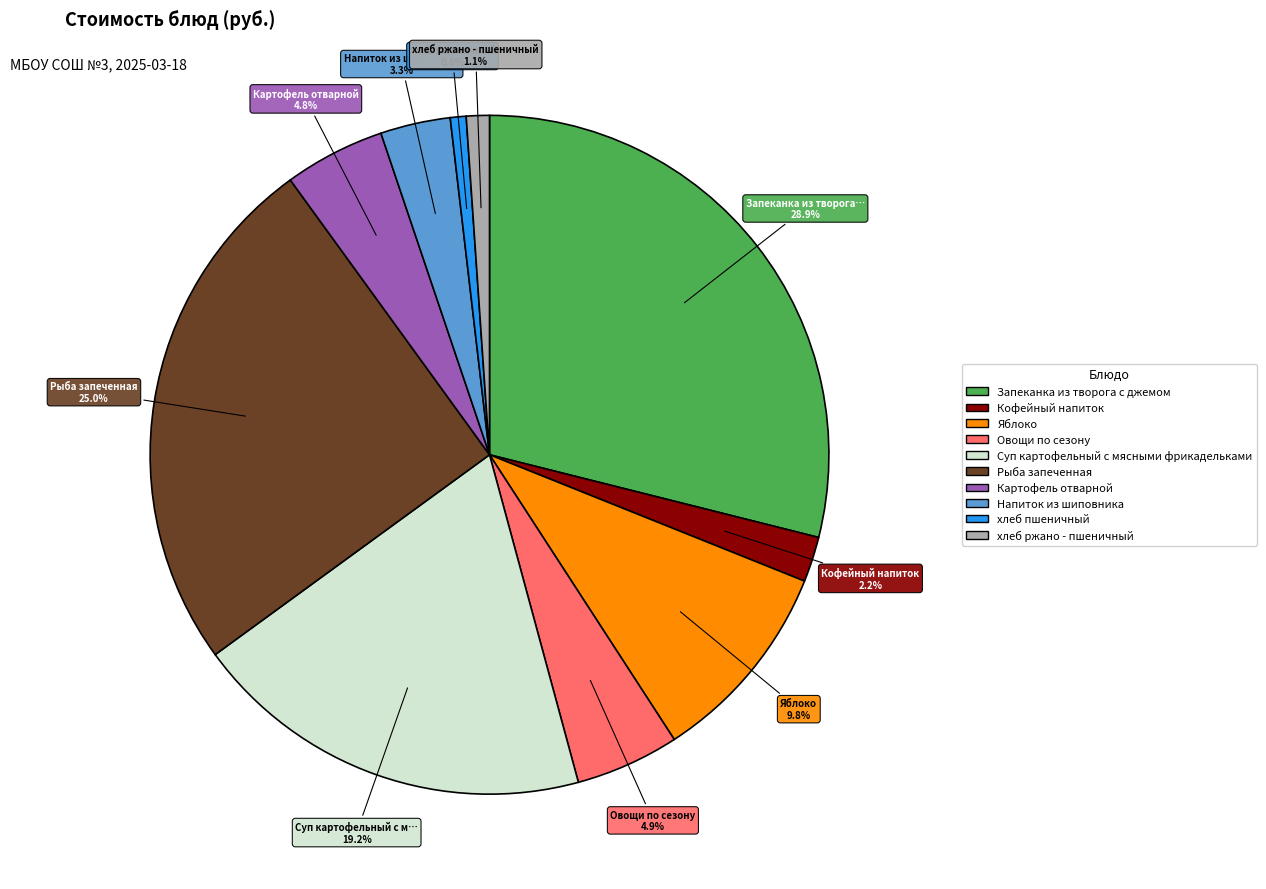

Between Яблоко and Овощи по сезону, which is larger?

Яблоко